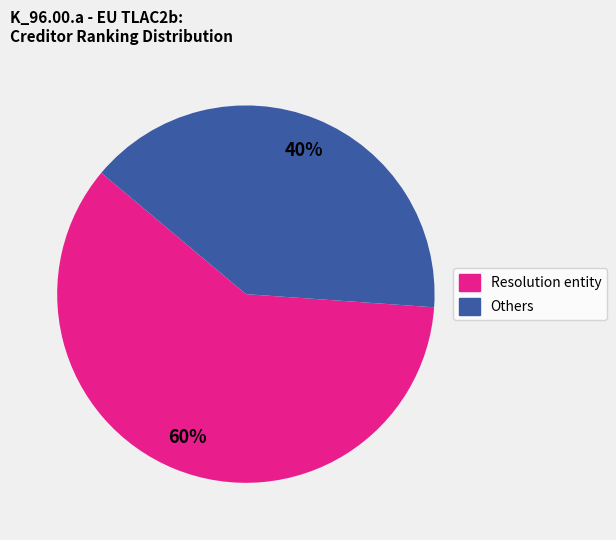

What is the majority slice?

Resolution entity